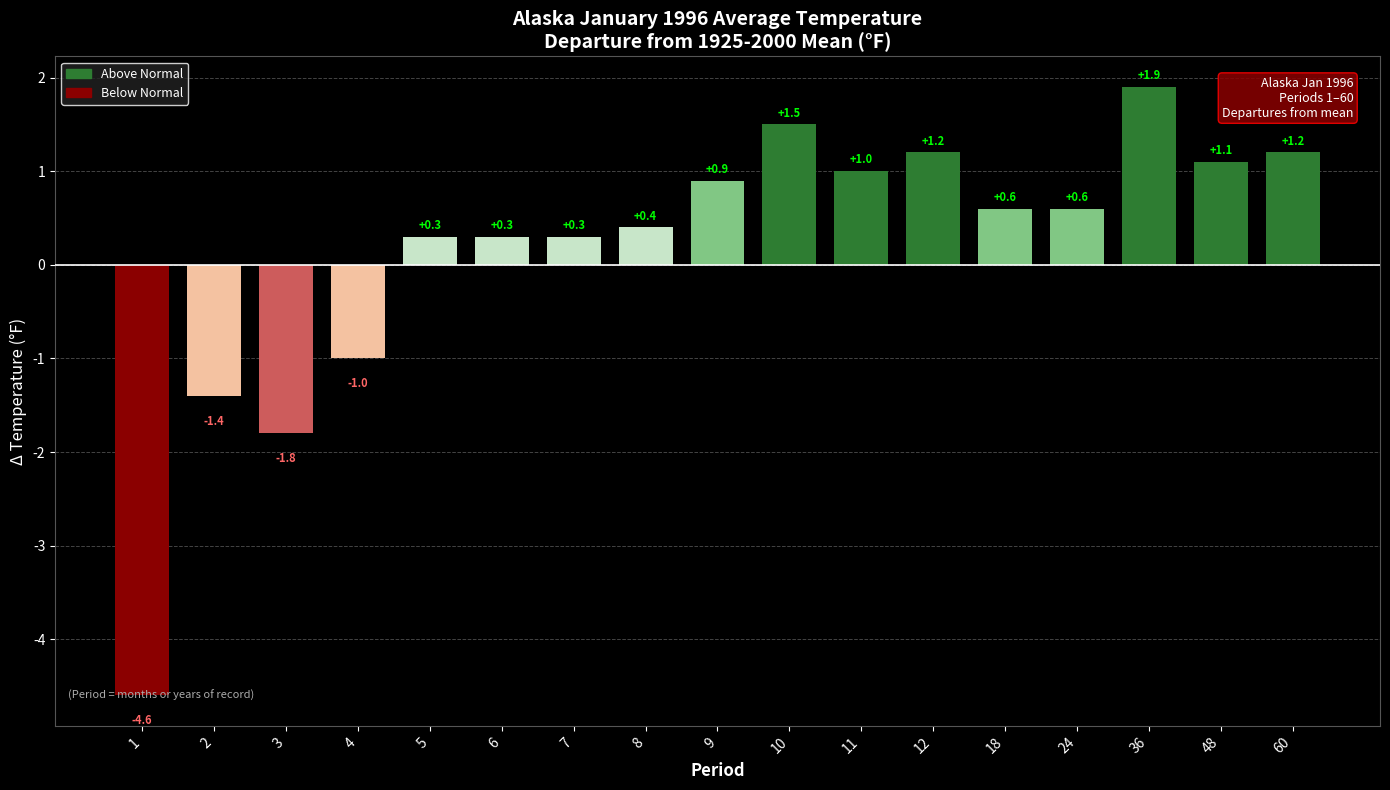

Read the value at 36.

1.9